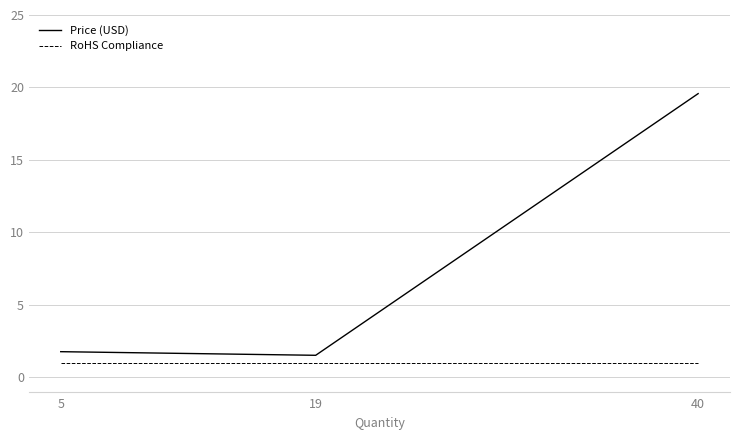

What are all the series names shown in the legend?

Price (USD), RoHS Compliance